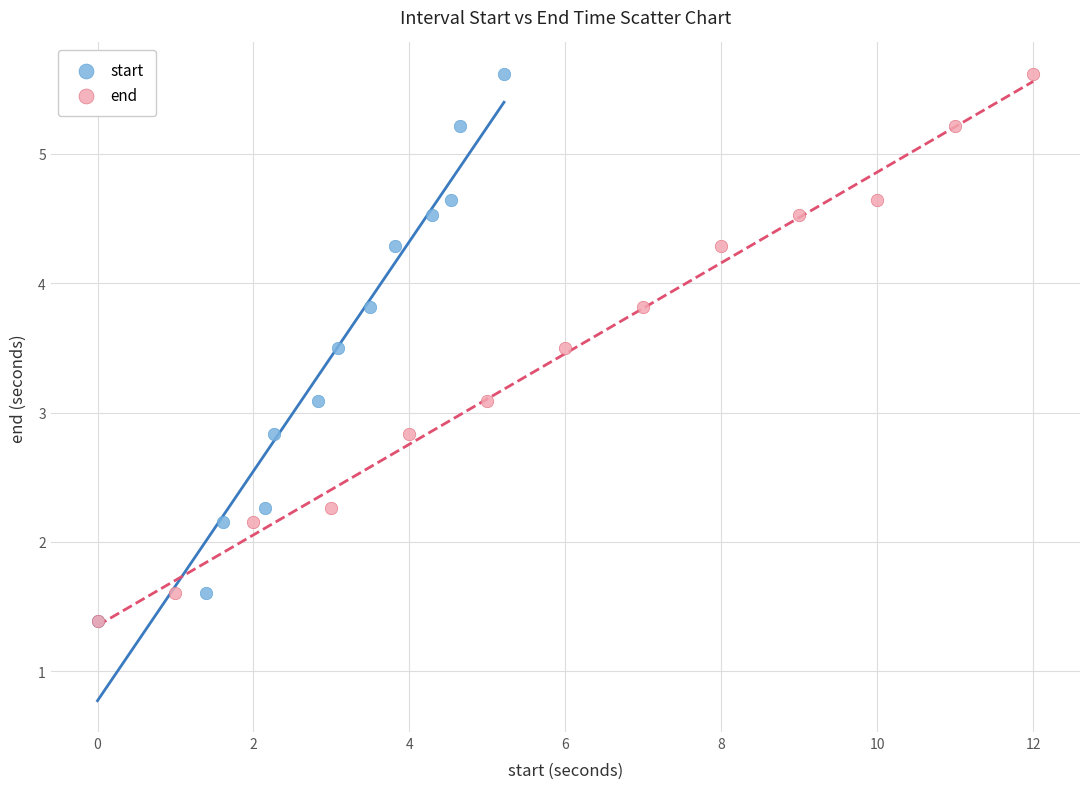

What are all the series names shown in the legend?

start, end